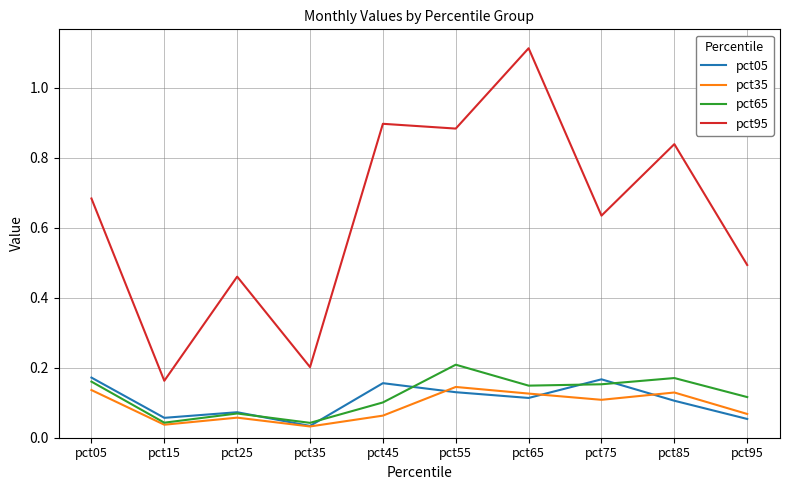

True or false: pct05 has more than 2 interior local peaks.

True